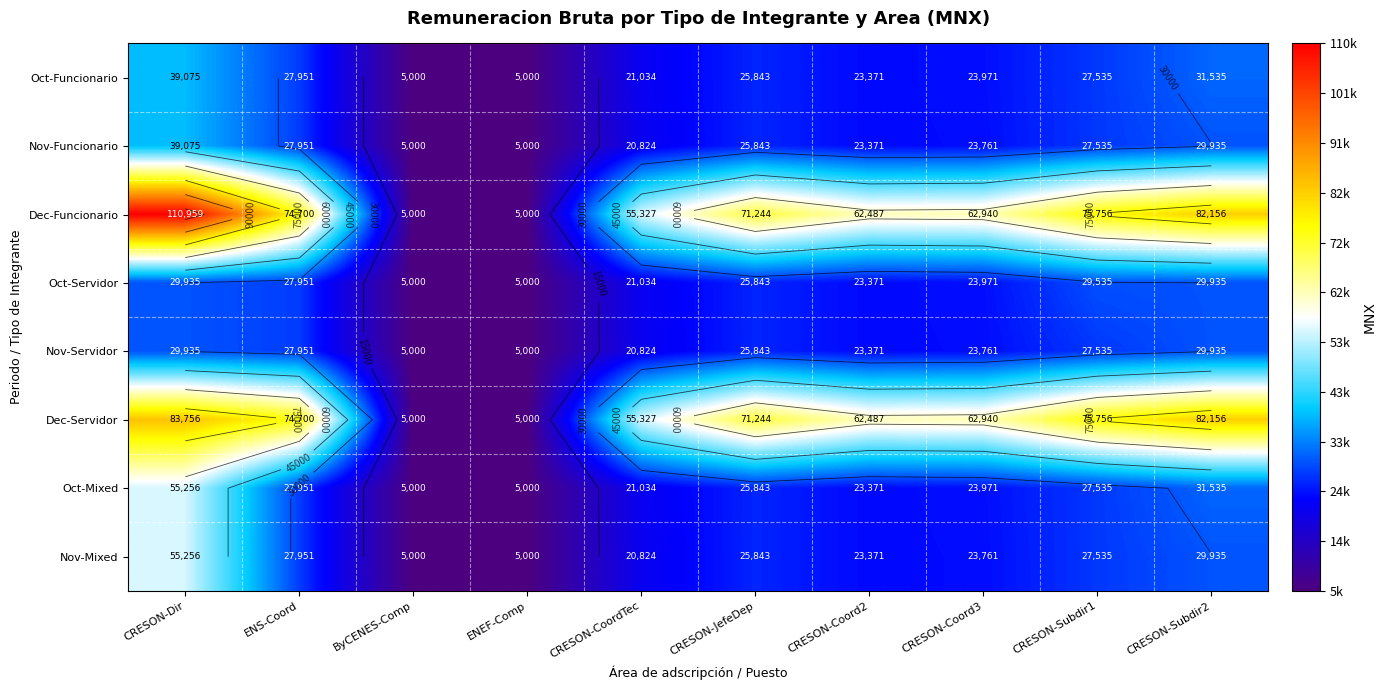

What is the spread (max minus min) of values at CRESON-Coord2?

39115.5